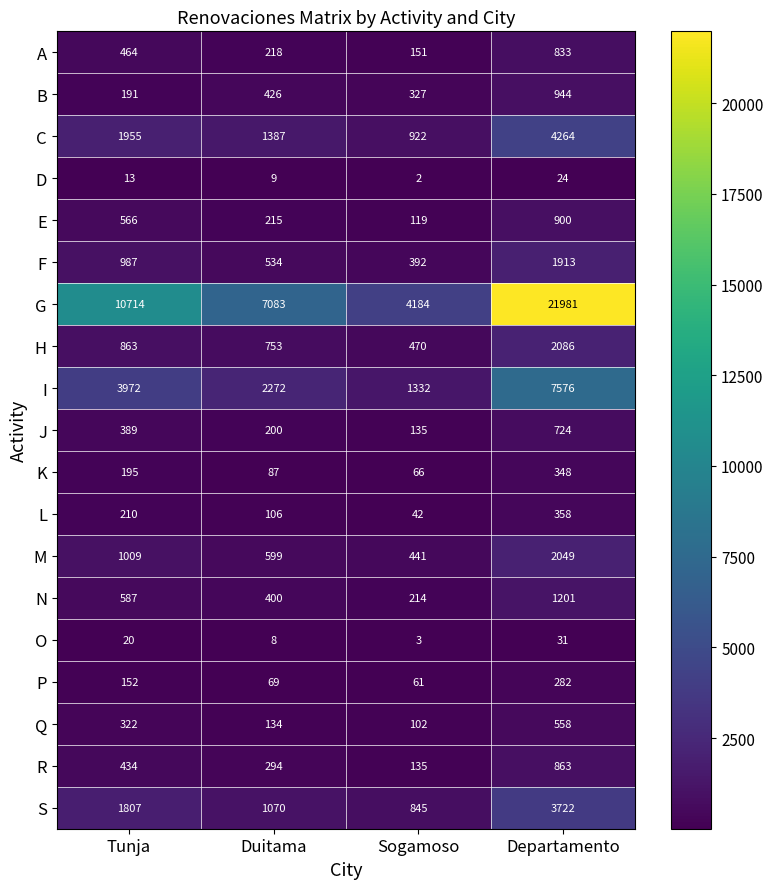

Which category has the lowest value in the B series?

Tunja